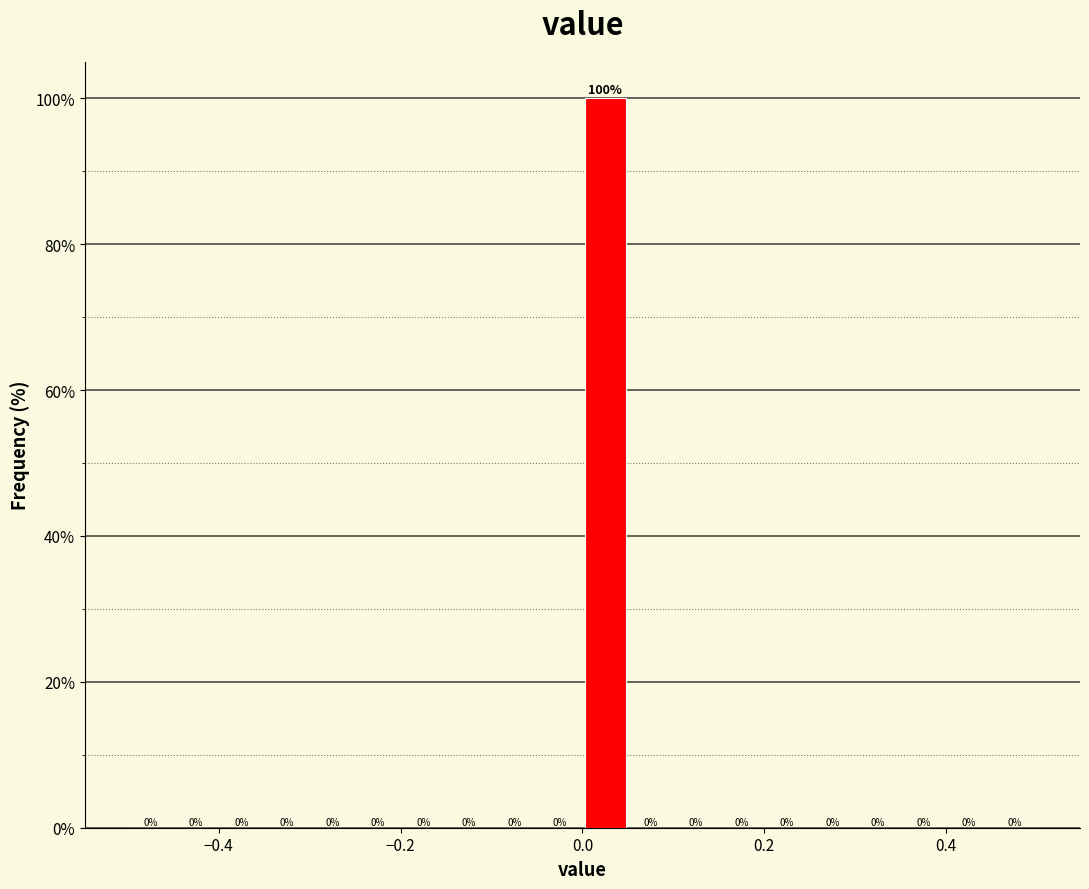

Read against the x-axis, roughly where is the centre of the tallest bar?

0.02